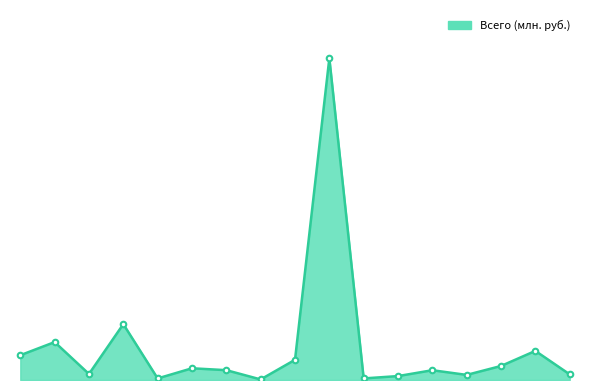

Does the chart have visible grid lines?

No